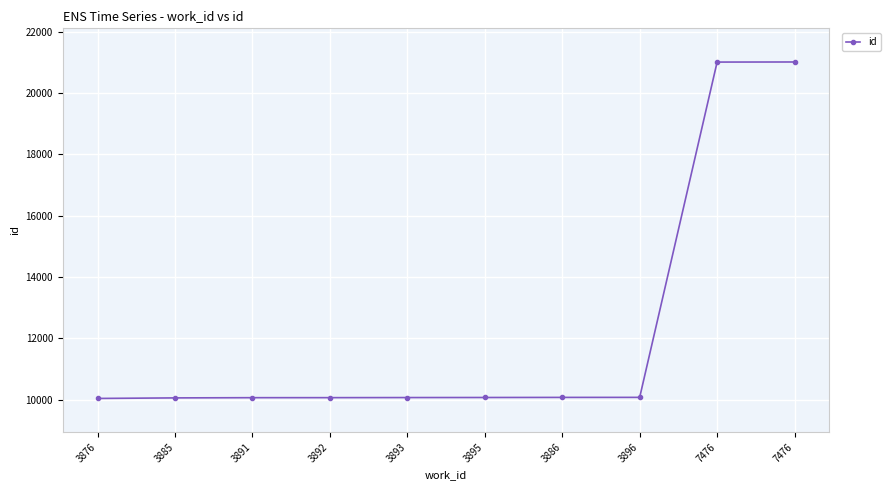

Count the number of categories in the chart.

10